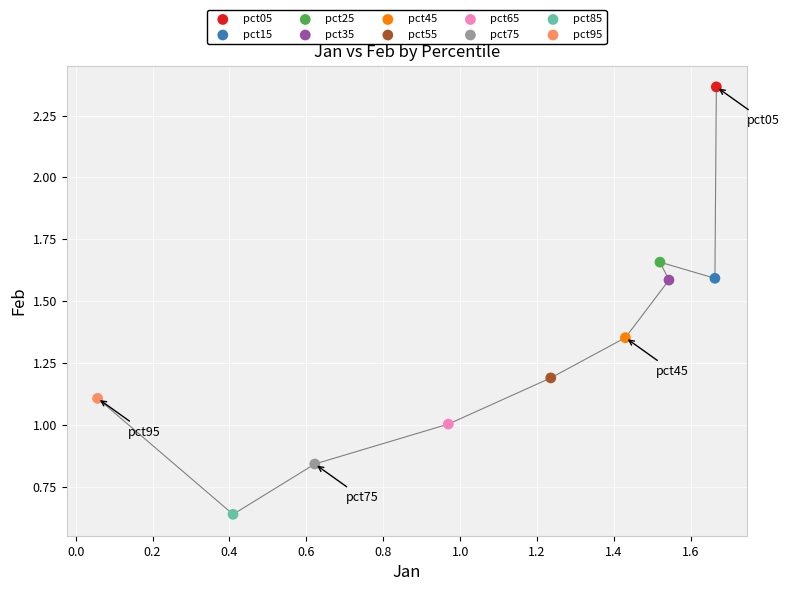

What are all the series names shown in the legend?

pct05, pct15, pct25, pct35, pct45, pct55, pct65, pct75, pct85, pct95